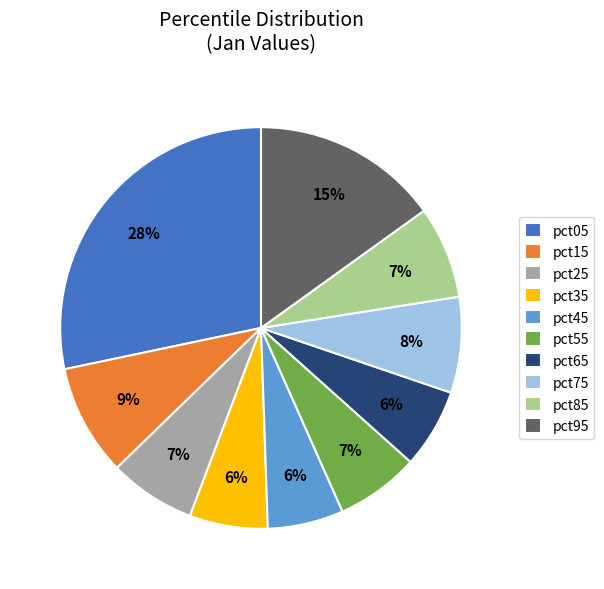

Is there a majority slice in this chart?

No